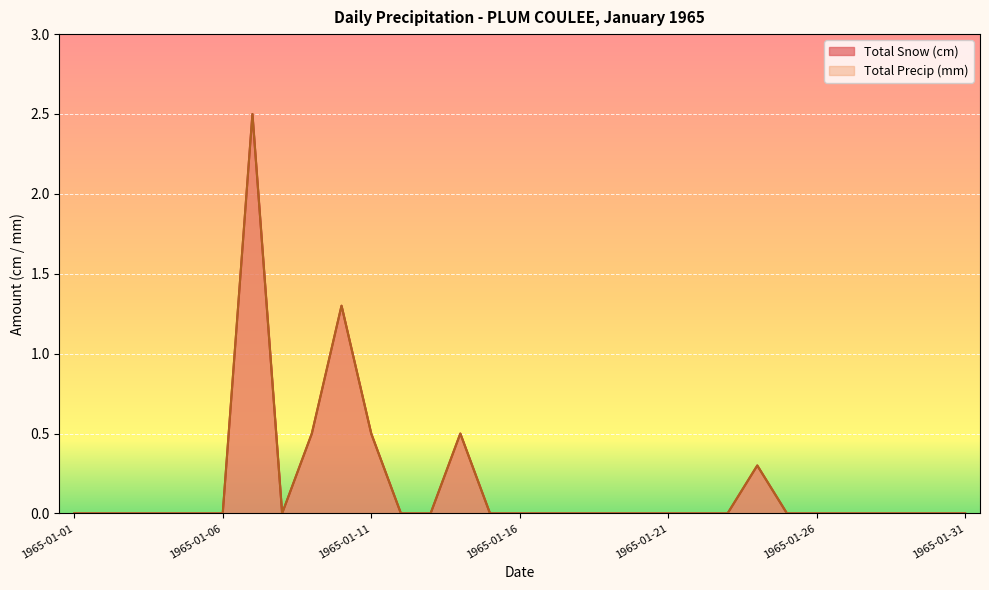

The value of Total Snow (cm) at 1965-01-26 is 0.0. True or false?

True